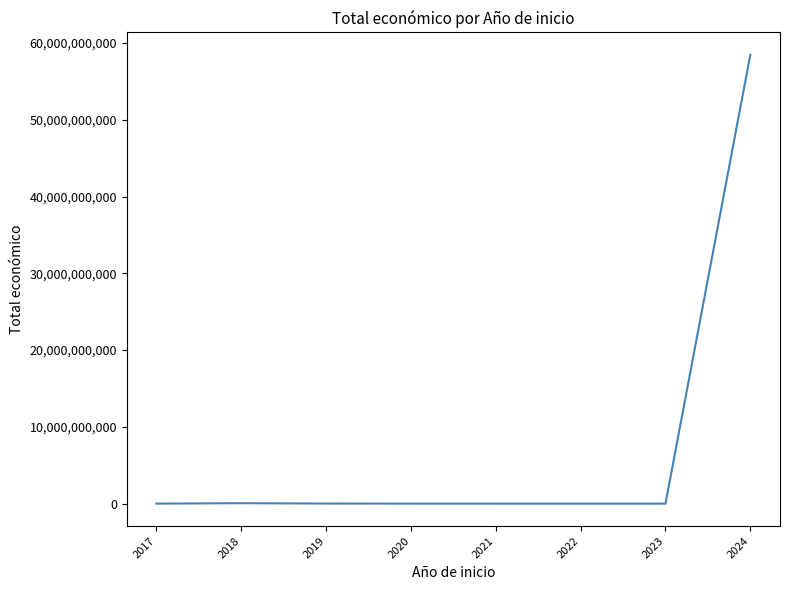

What is the minimum value shown in the chart?

848582